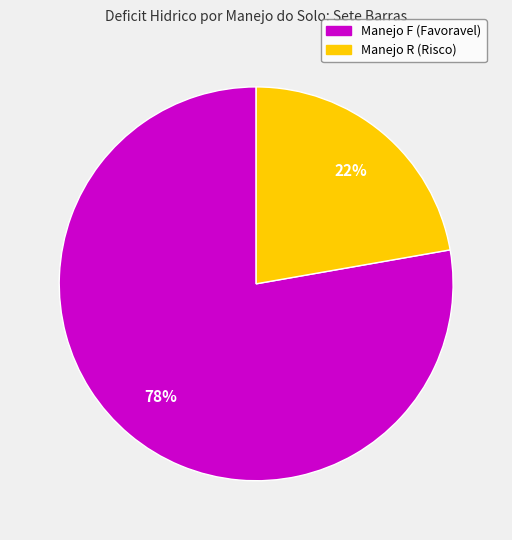

To the nearest percent, what is the average slice percentage?

50%